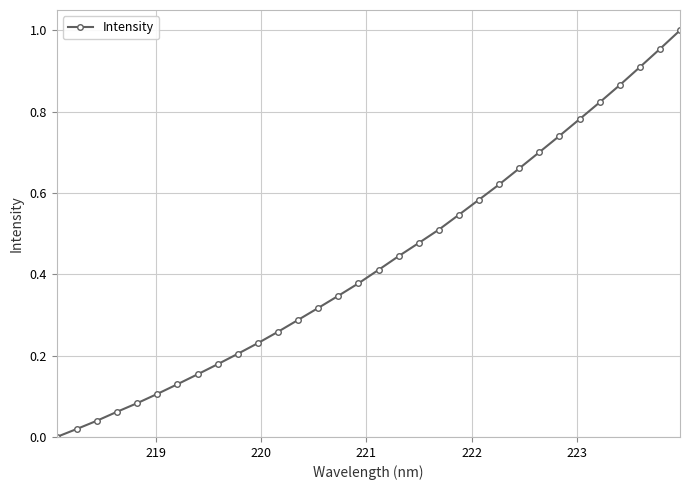

How many data points are above 0?

31